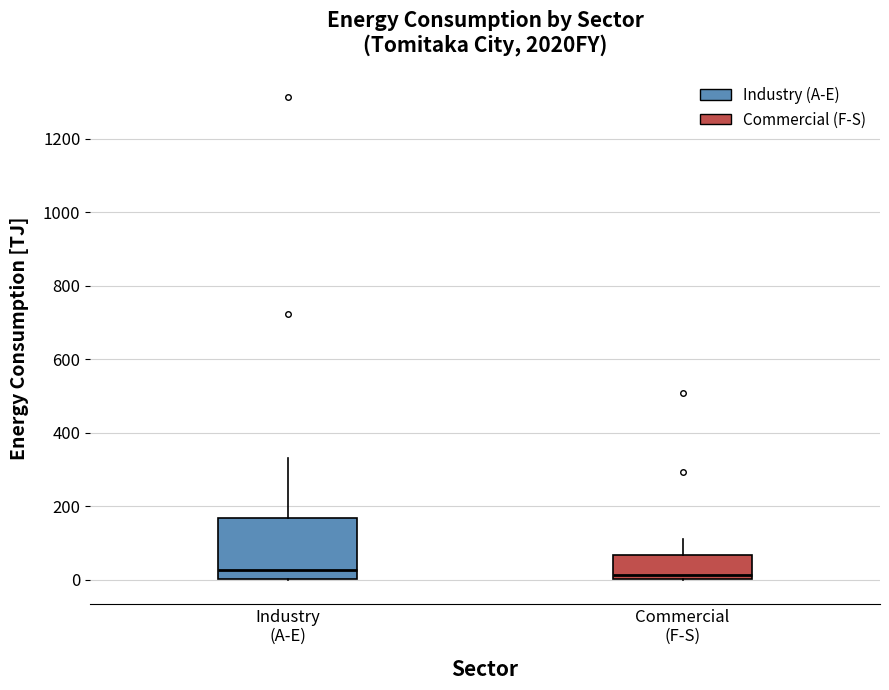

Where does the median line of the box for Commercial (F-S) sit on the y-axis? The values are not printed on the chart, so give them approximately, as read against the axis.

20